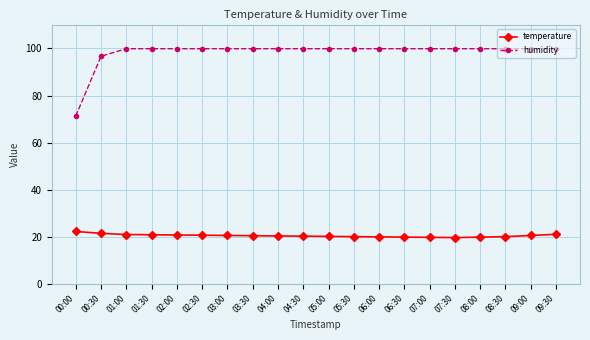

Which series has the largest total across all categories?

humidity